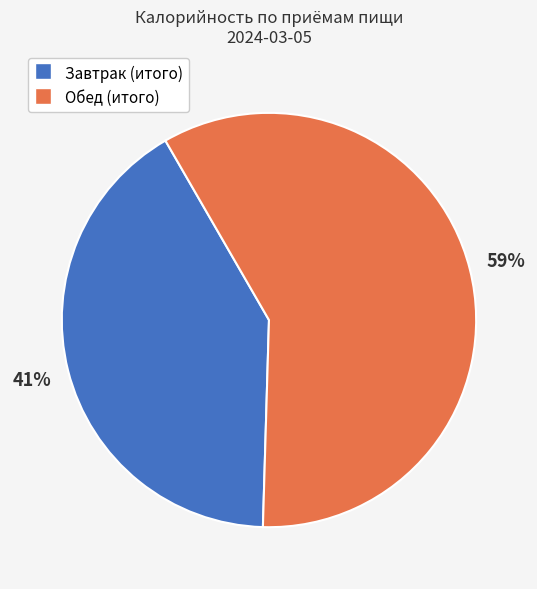

To the nearest percent, what is the average slice percentage?

50%